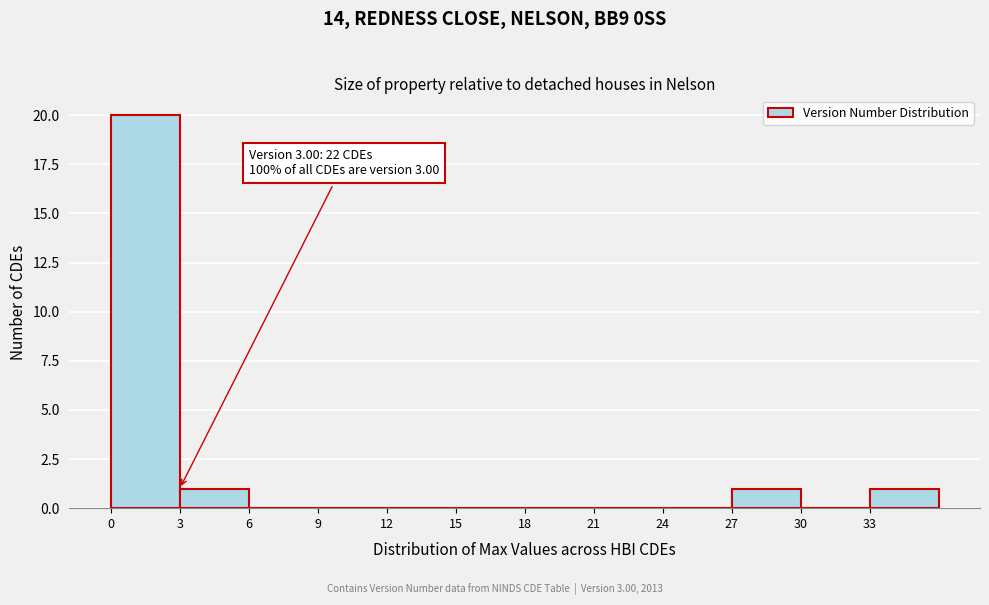

Over which range of the x-axis is the bar tallest?

0 to 3